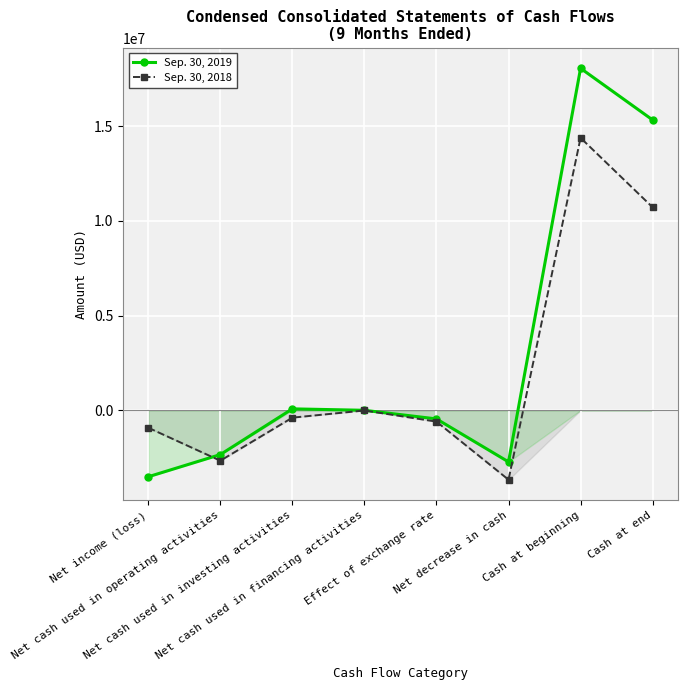

True or false: Sep. 30, 2018 and Sep. 30, 2019 cross at least once.

True